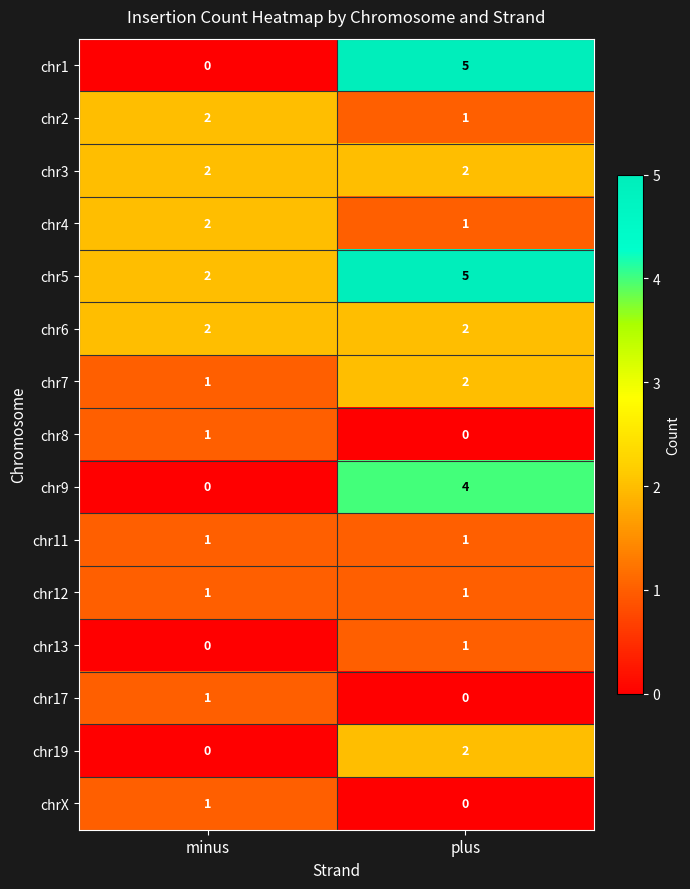

Which series has the largest range (max minus min)?

chr1